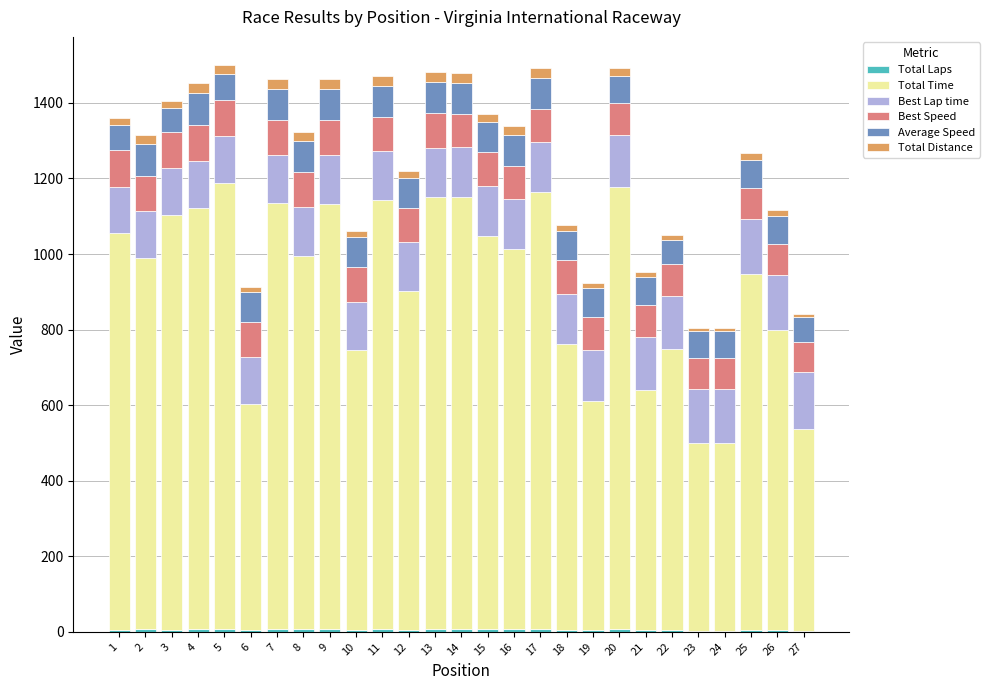

Count the number of categories in the chart.

27